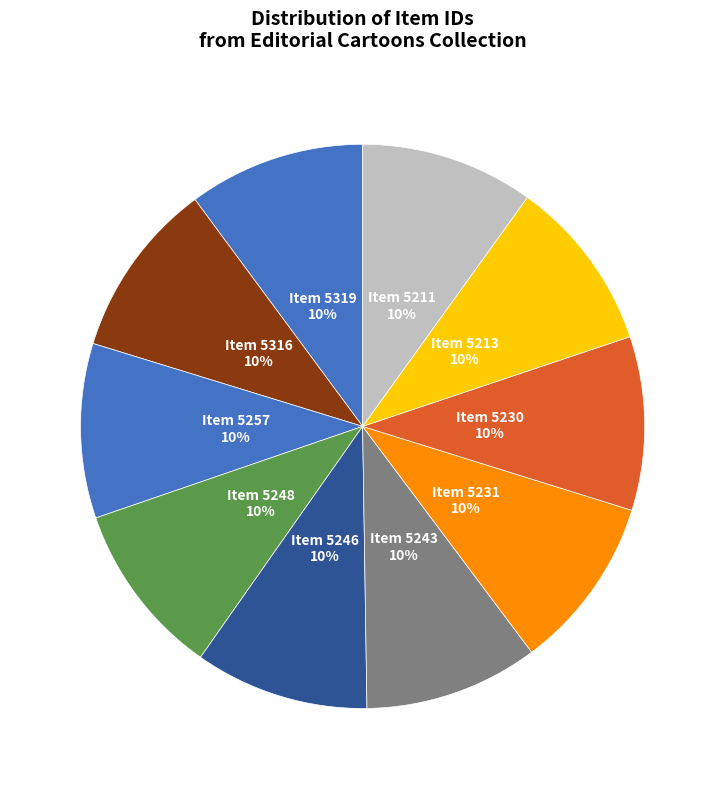

Is there a majority slice in this chart?

No